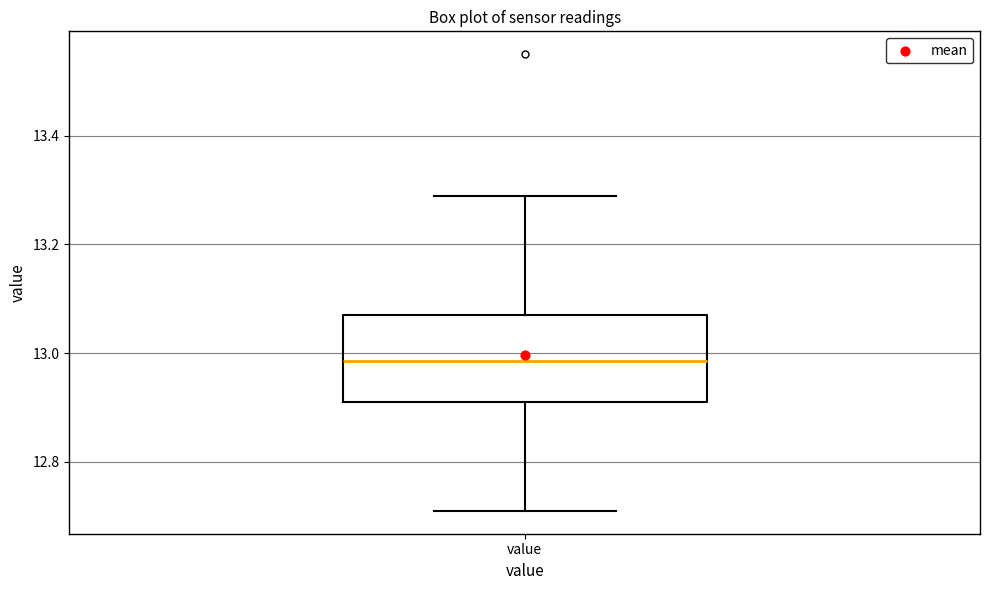

Read this box plot against the y-axis: the position of the median line, the range covered by the box, and the ends of both whiskers. The values are not printed on the chart, so give them approximately, as read against the axis.

median 12.98, box 12.92 to 13.08, whiskers 12.72 to 13.30